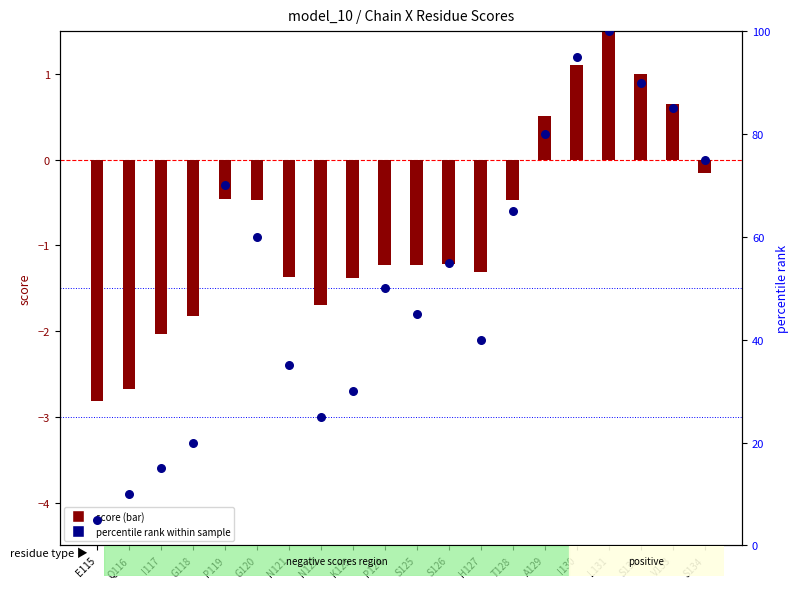

What is the total value across all series at A129?

80.5